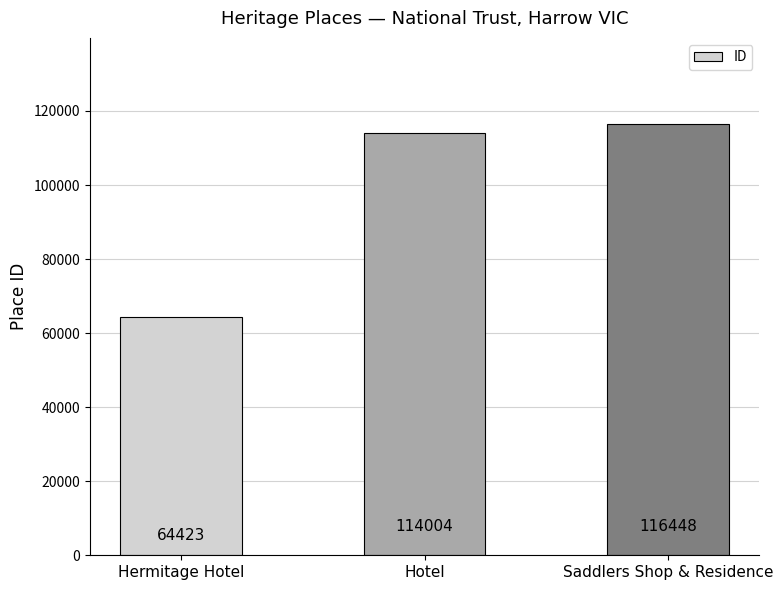

Reading left to right, list all the values displayed in this chart.

64423	114004	116448